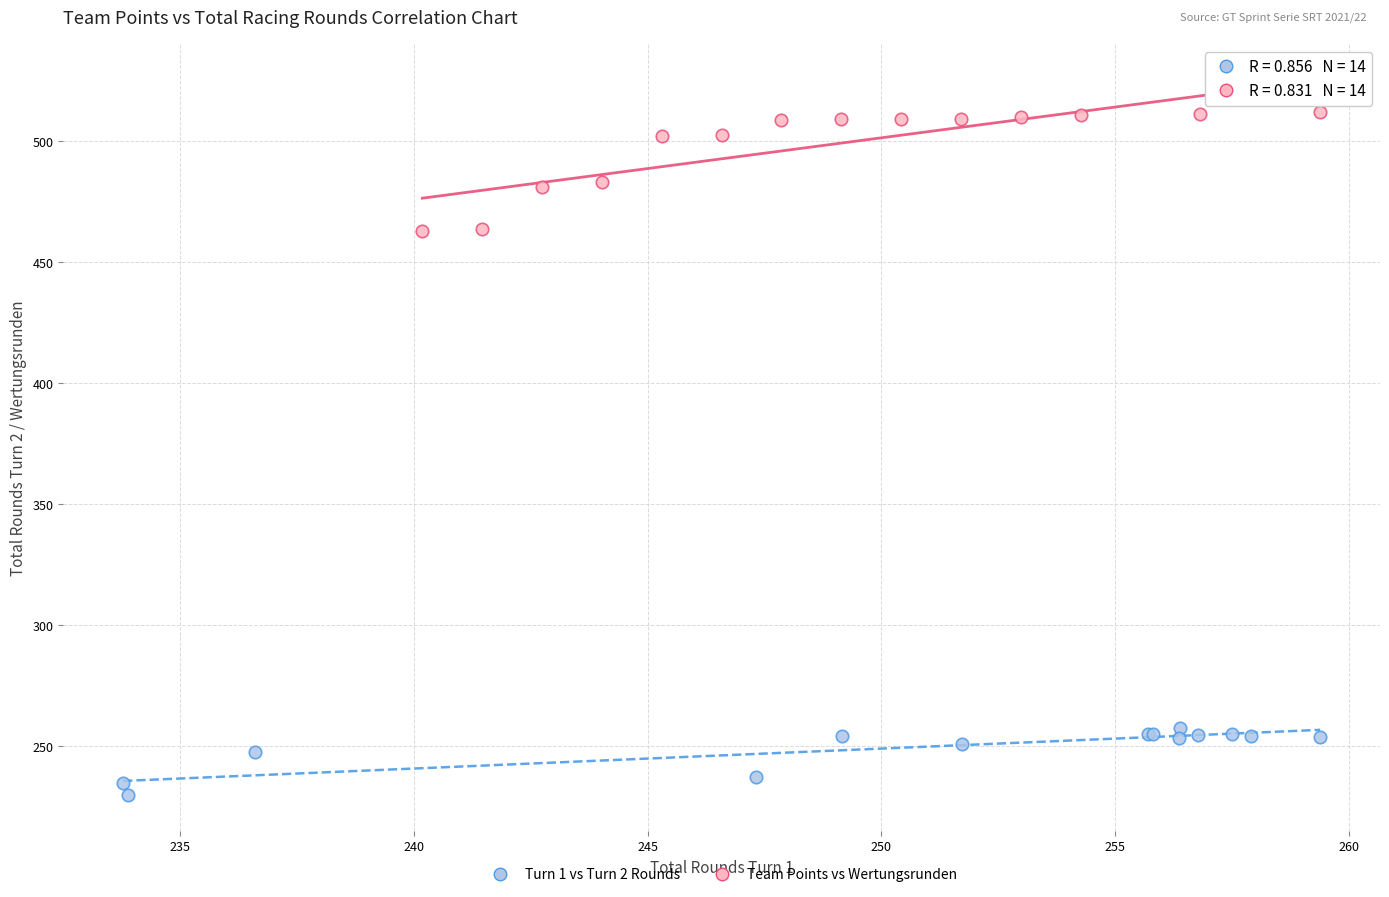

Which series contains the highest Y value?

Team Points vs Wertungsrunden